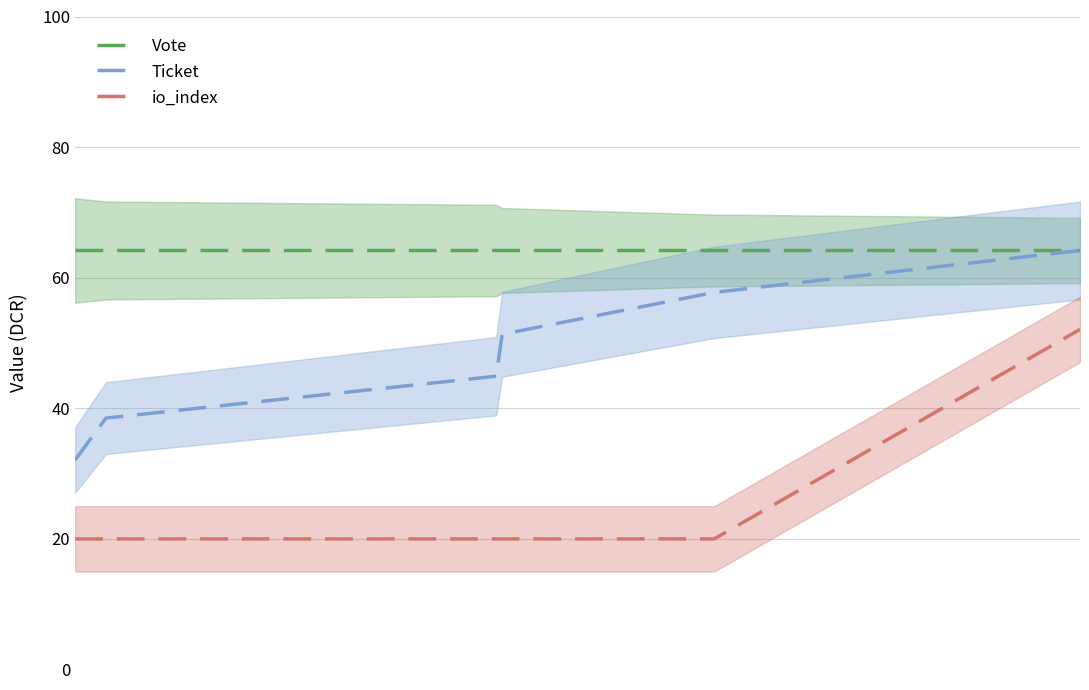

How many series are shown in this chart?

3